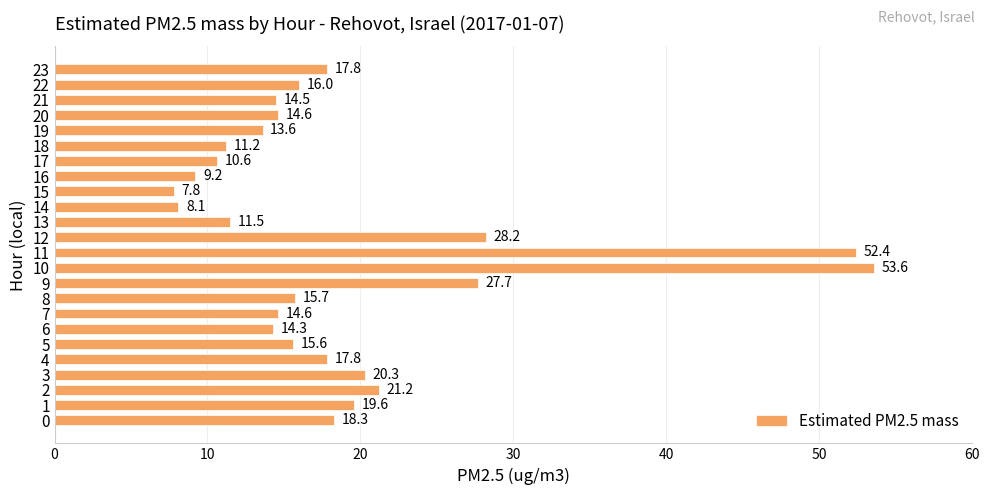

What is the average value?

18.9